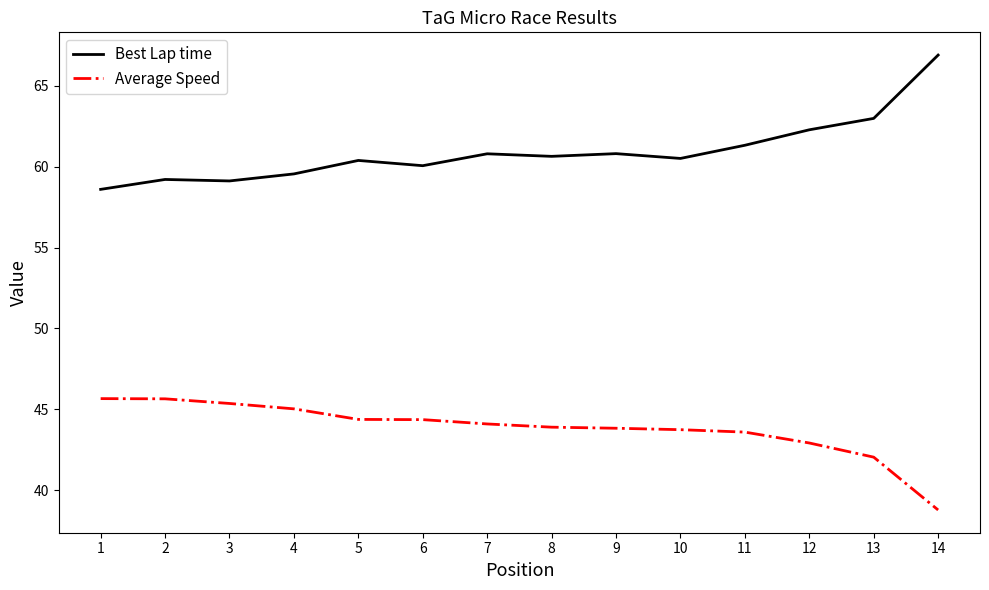

Which series changed the most between 1 and 5?

Best Lap time